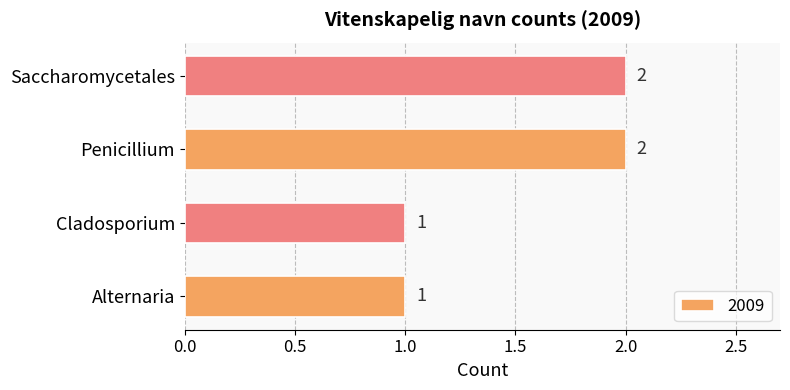

How many bars are there in total?

4